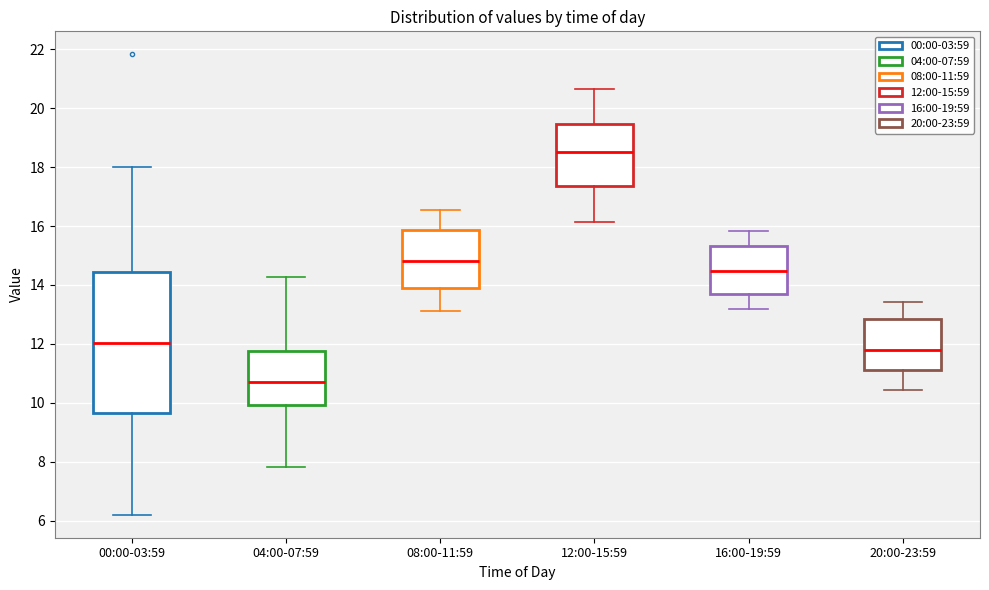

Where is the lower edge of the box for 20:00-23:59 on the y-axis? The values are not printed on the chart, so give them approximately, as read against the axis.

11.2